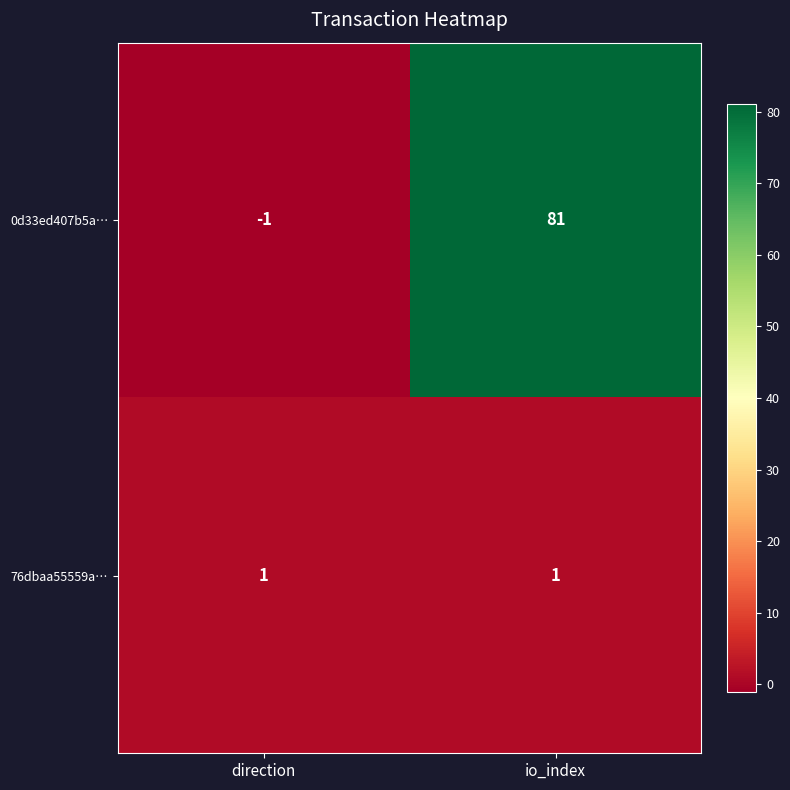

The value of 76dbaa55559a… at direction is 1. True or false?

True